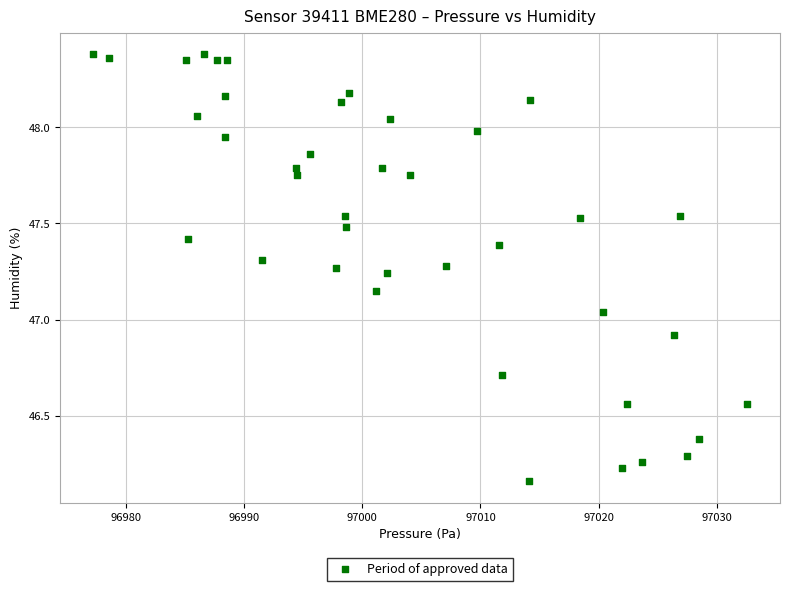

What is the range of X values (max minus min)?

55.3